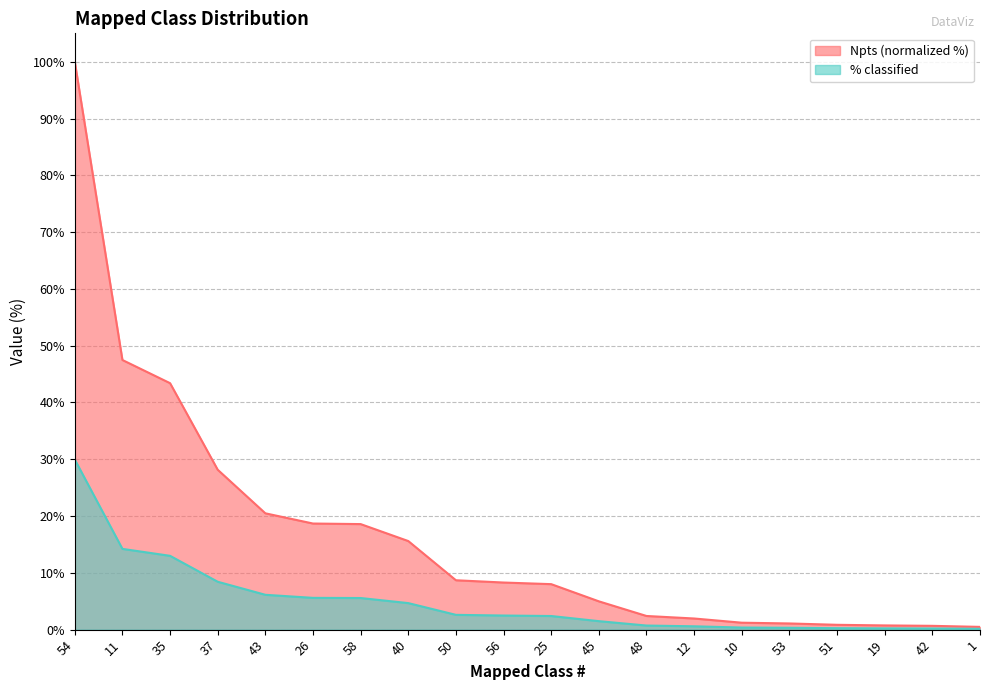

True or false: Npts and % classified cross at least once.

False